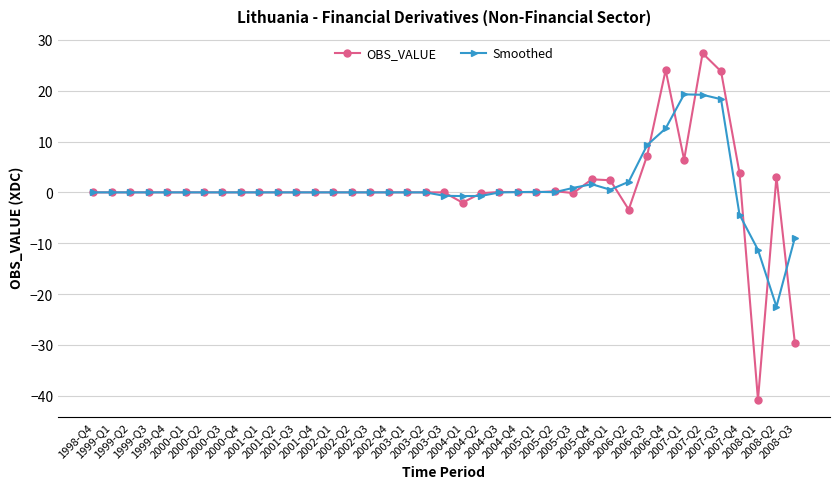

How many data points does each series have?

39